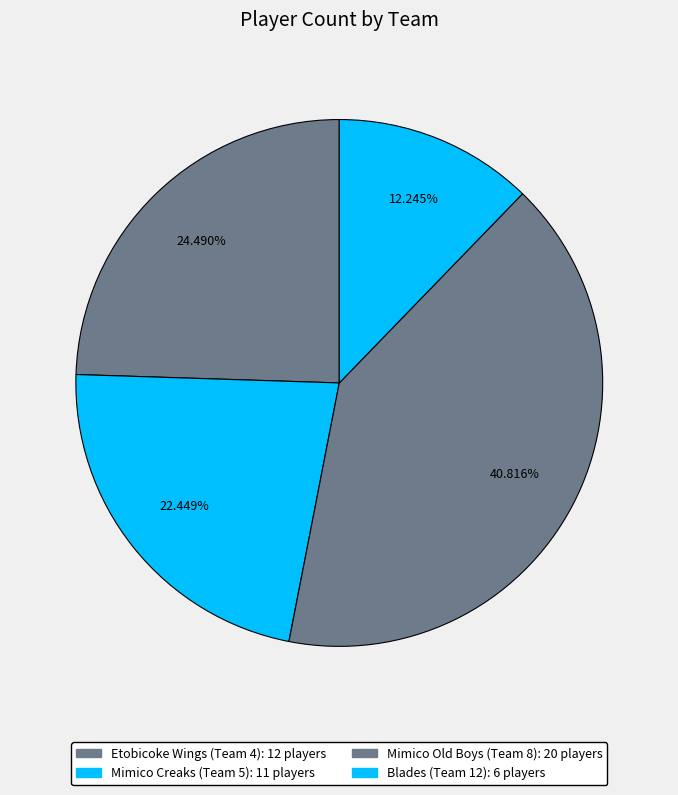

To the nearest percent, what is the difference between the largest and smallest slice percentages?

29%